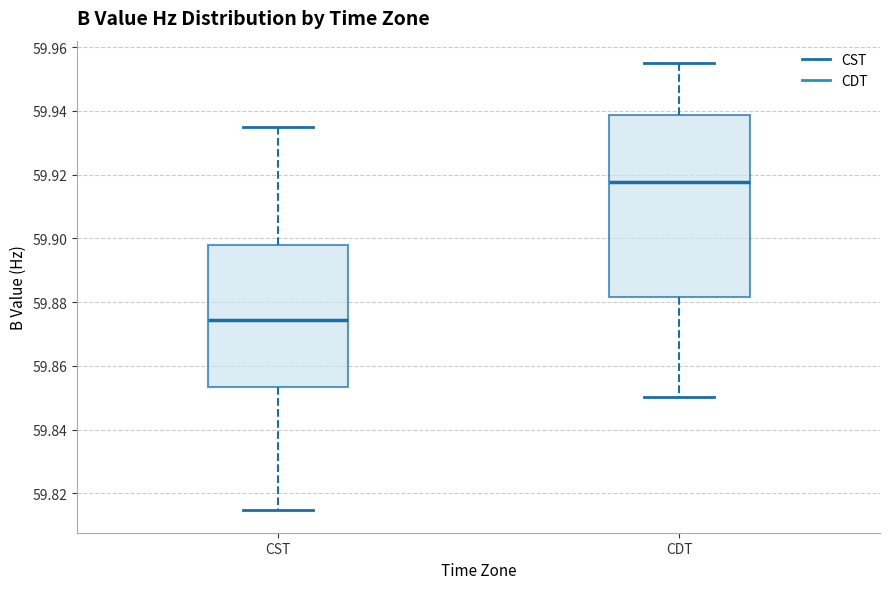

Which box has the highest median line?

CDT